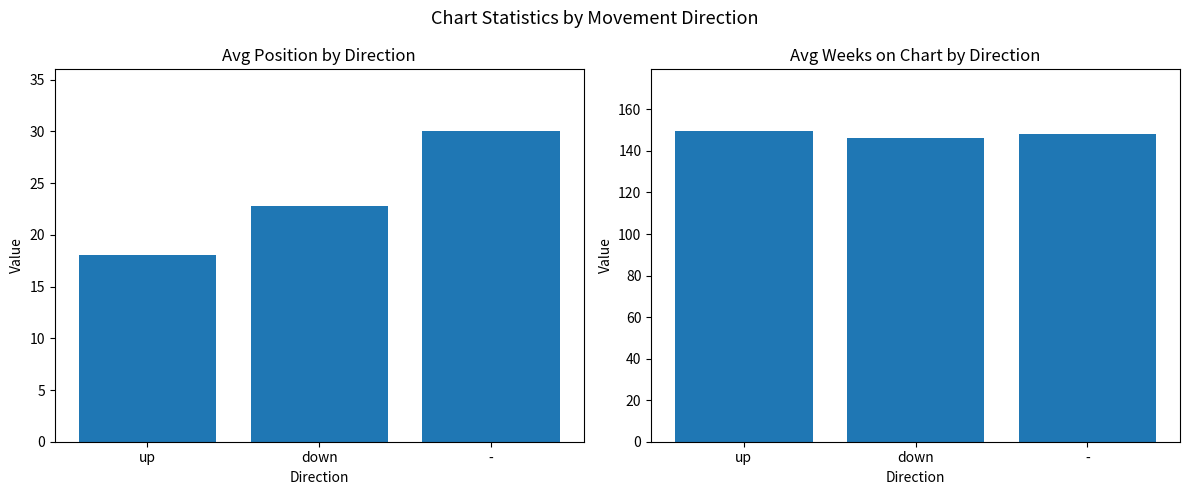

At up, list the series in order from largest to smallest.

Avg Weeks on Chart, Avg Position